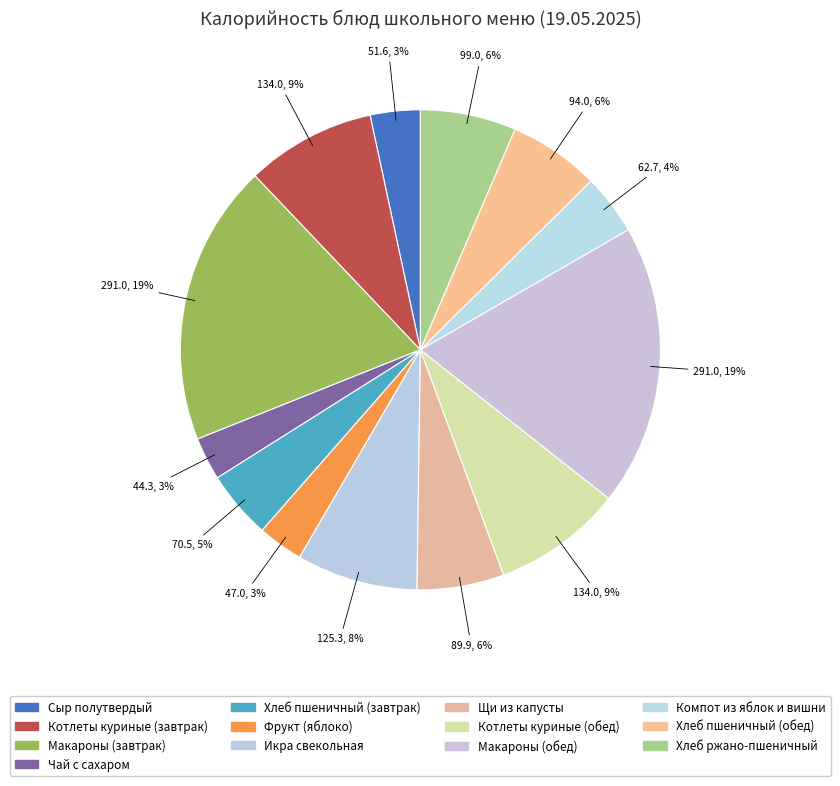

The Хлеб ржано-пшеничный slice represents 6% of the pie. True or false?

True